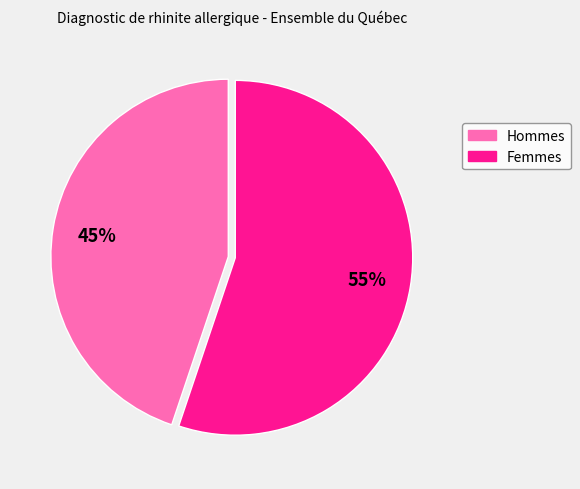

Does any single category account for the majority?

Yes